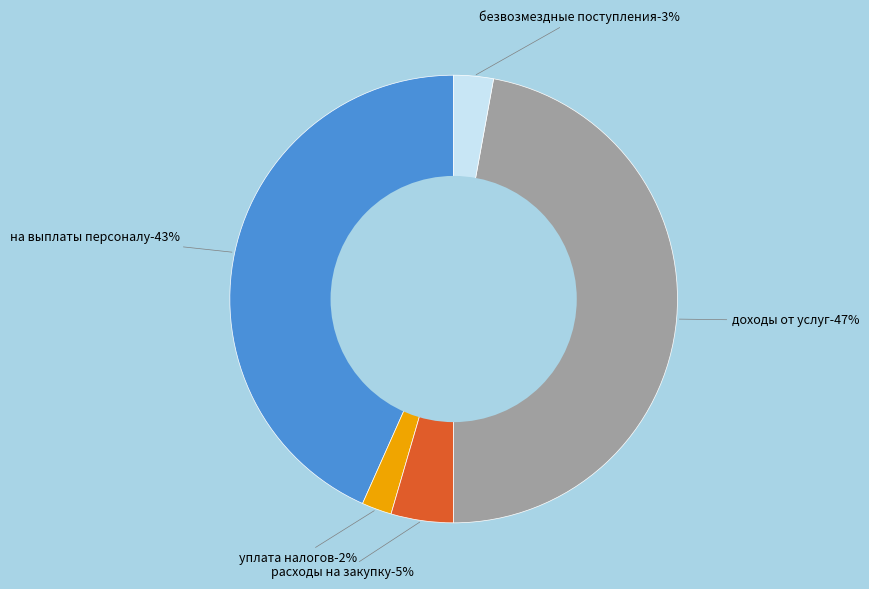

What is the largest slice in the pie chart?

доходы от услуг